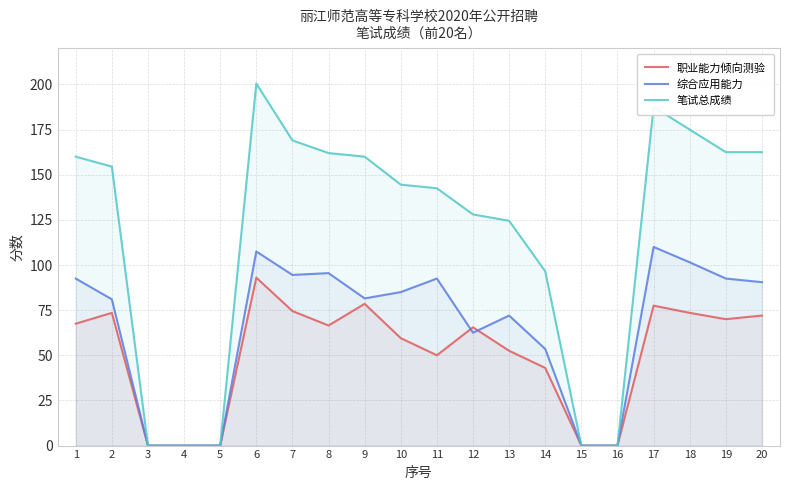

True or false: 笔试总成绩 has a value of 0.0 at 5.

True